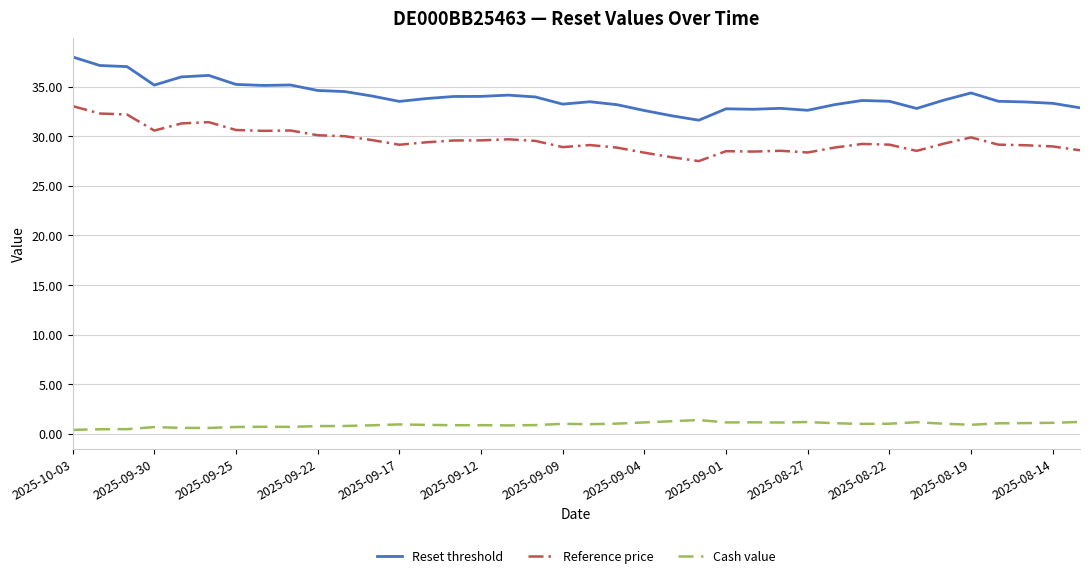

What is the difference between the maximum and minimum values in the Reset threshold series?

6.4